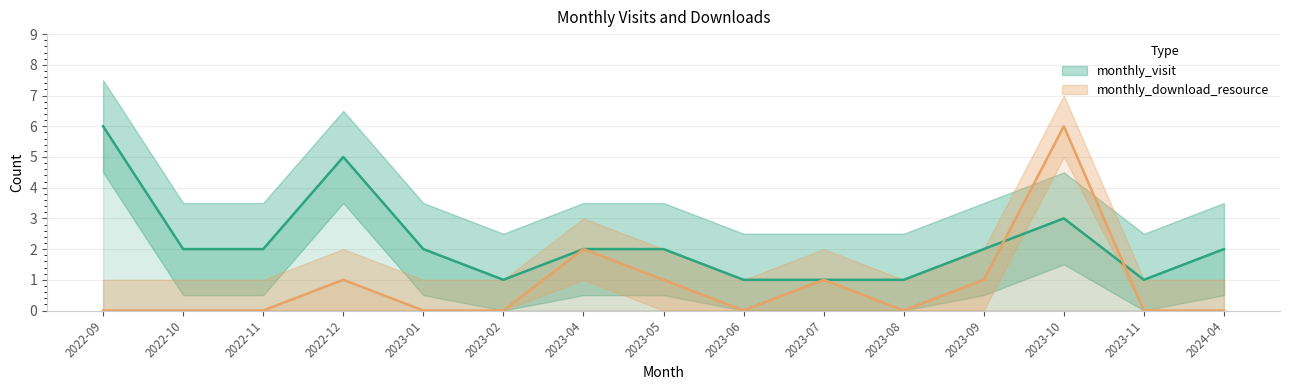

Is the value of monthly_download_resource at 2023-11 greater than the value of monthly_visit at 2023-07?

No